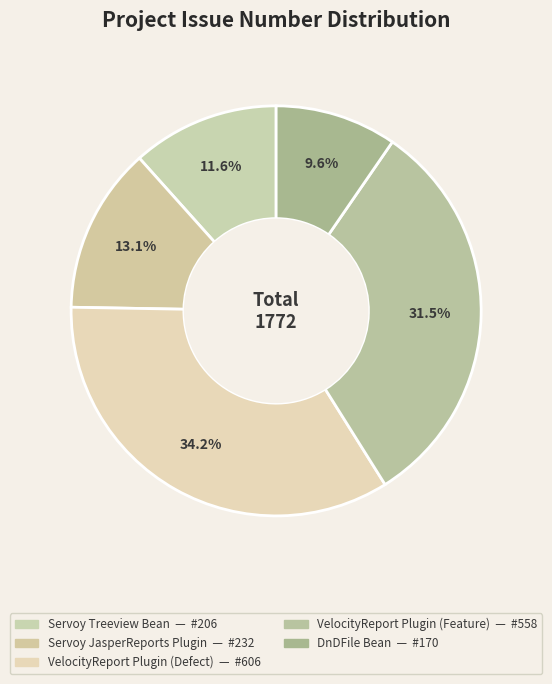

How many slices are in this pie chart?

5